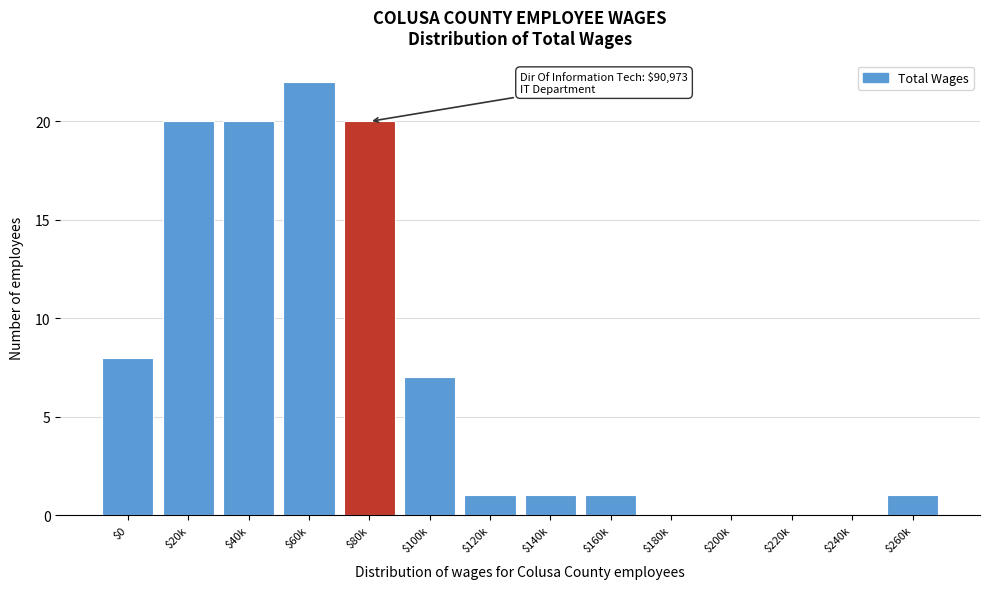

What is the greatest value displayed?

22